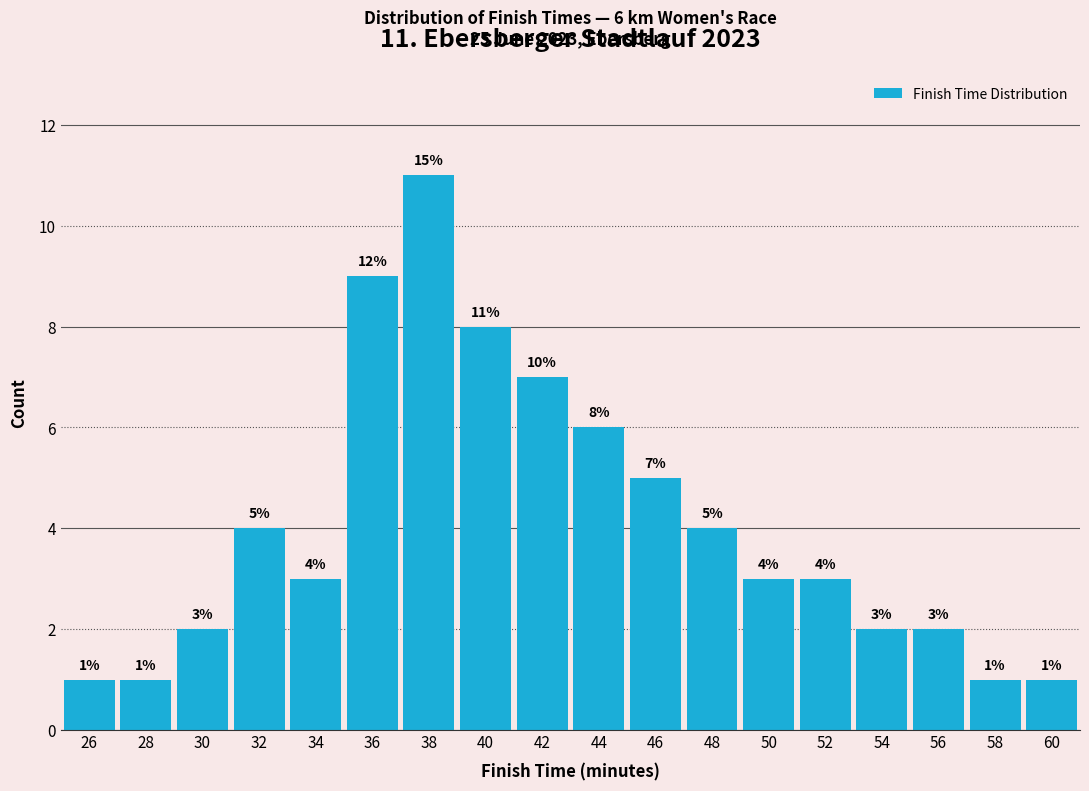

Reading right to left, transcribe all the data shown in this chart.

60=1	58=1	56=2	54=2	52=3	50=3	48=4	46=5	44=6	42=7	40=8	38=11	36=9	34=3	32=4	30=2	28=1	26=1